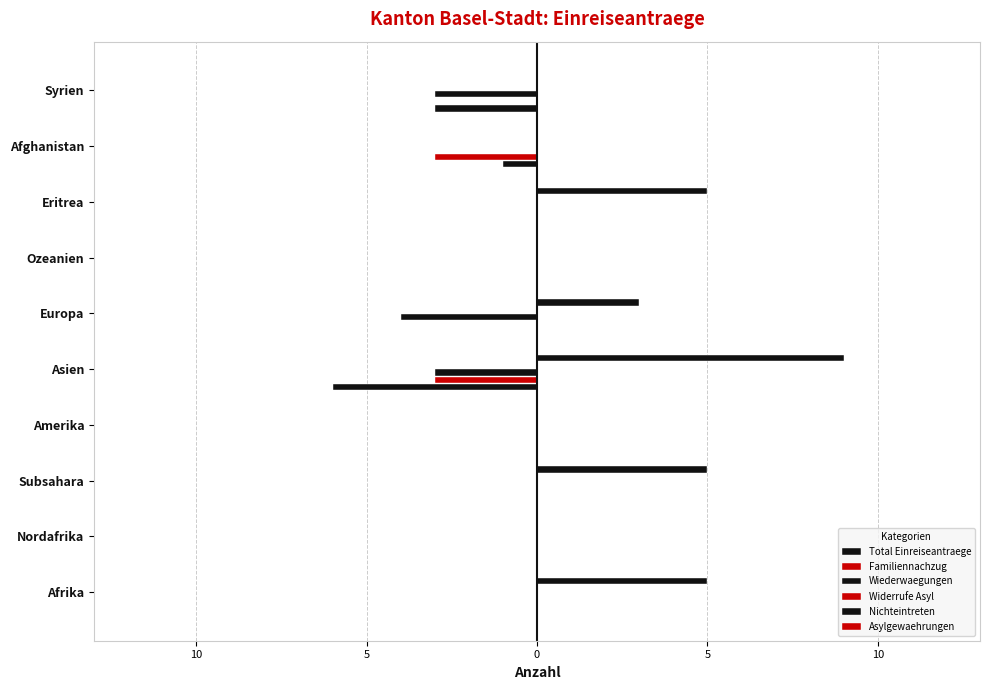

List the series in order of their peak value, lowest first.

Total Einreiseantraege, Familiennachzug, Wiederwaegungen, Widerrufe Asyl, Asylgewaehrungen, Nichteintreten